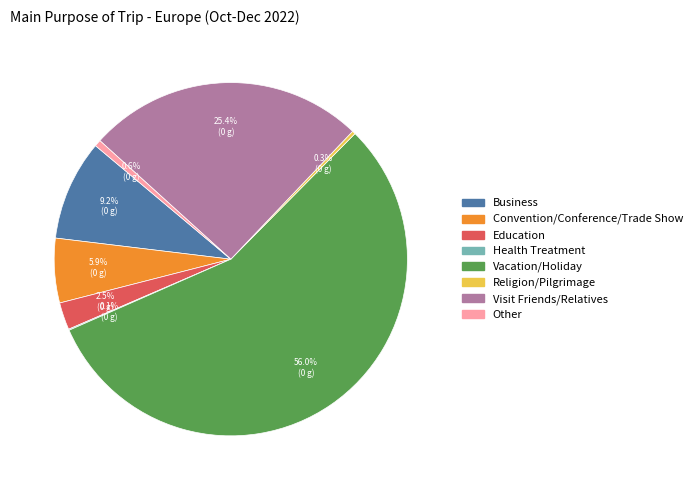

To the nearest percent, what is the difference between the Education and Convention/Conference/Trade Show slice percentages?

3%